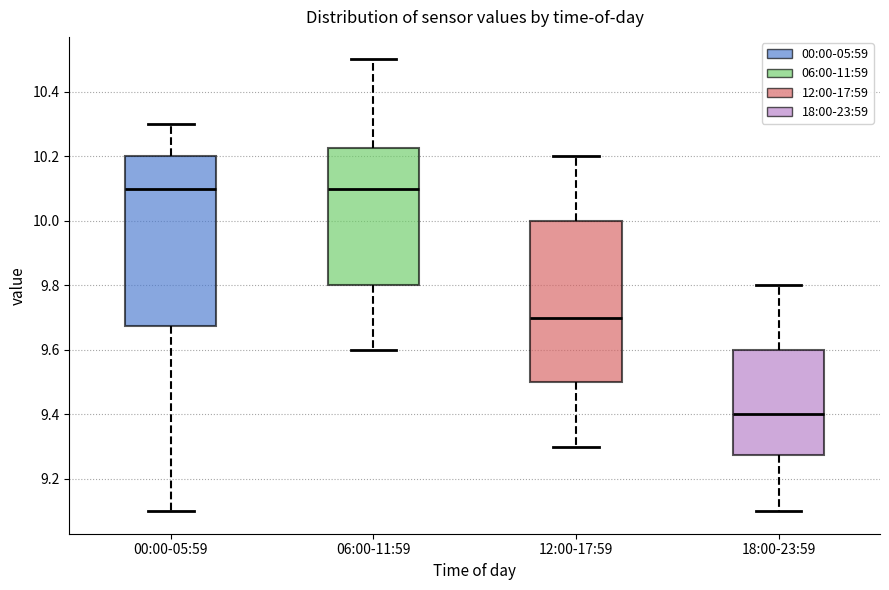

Where does the lower whisker of the box for 12:00-17:59 end on the y-axis? The values are not printed on the chart, so give them approximately, as read against the axis.

9.30